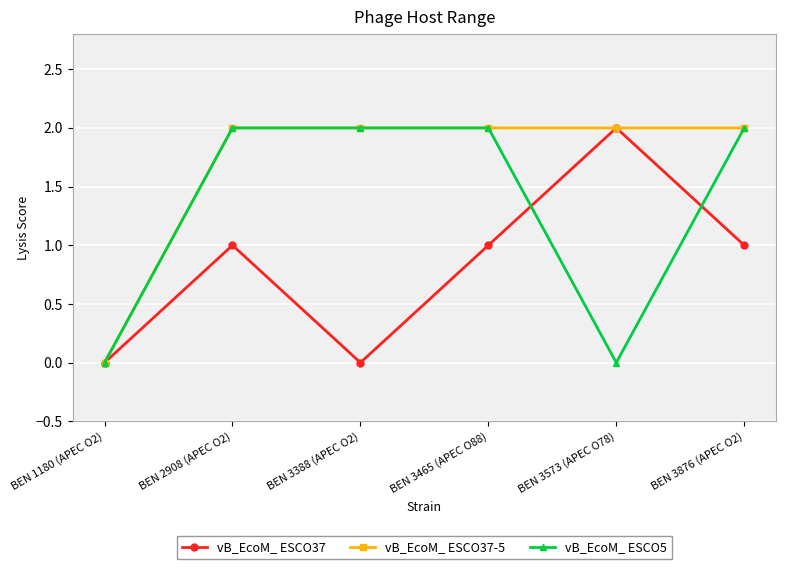

How many categories are shown in the chart?

6